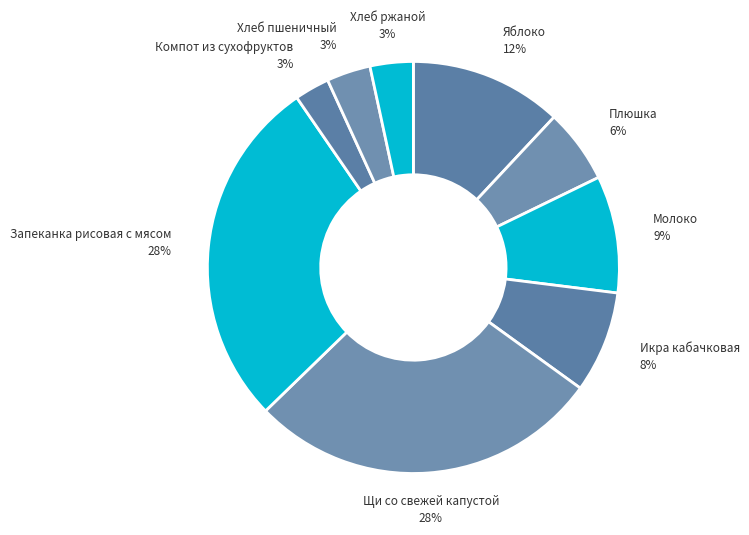

To the nearest percent, what is the difference between the Запеканка рисовая с мясом and Яблоко slice percentages?

16%